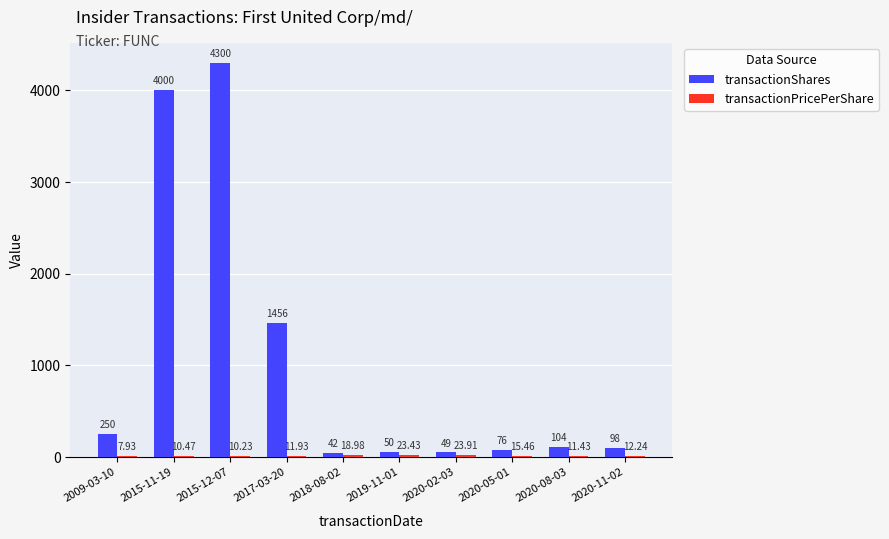

Between 2020-08-03 and 2020-11-02, which series saw the biggest shift?

transactionShares